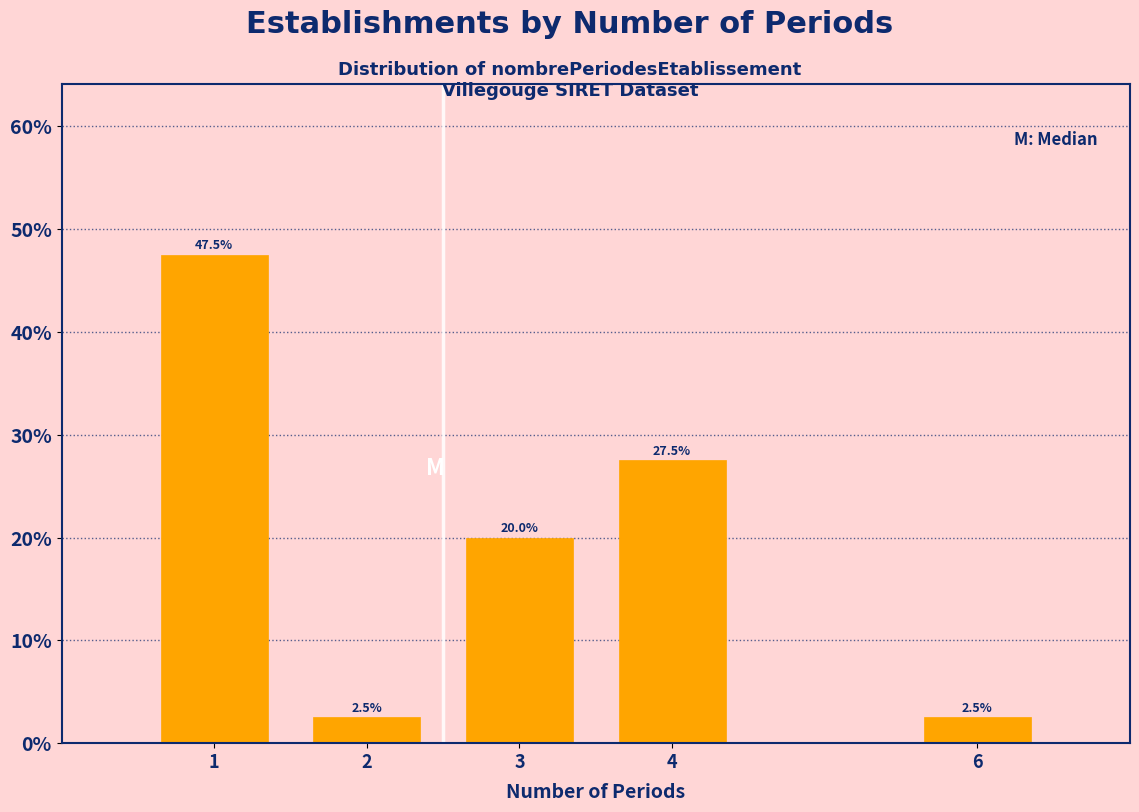

Reading right to left, transcribe all the data shown in this chart.

6=2.5	4=27.5	3=20.0	2=2.5	1=47.5